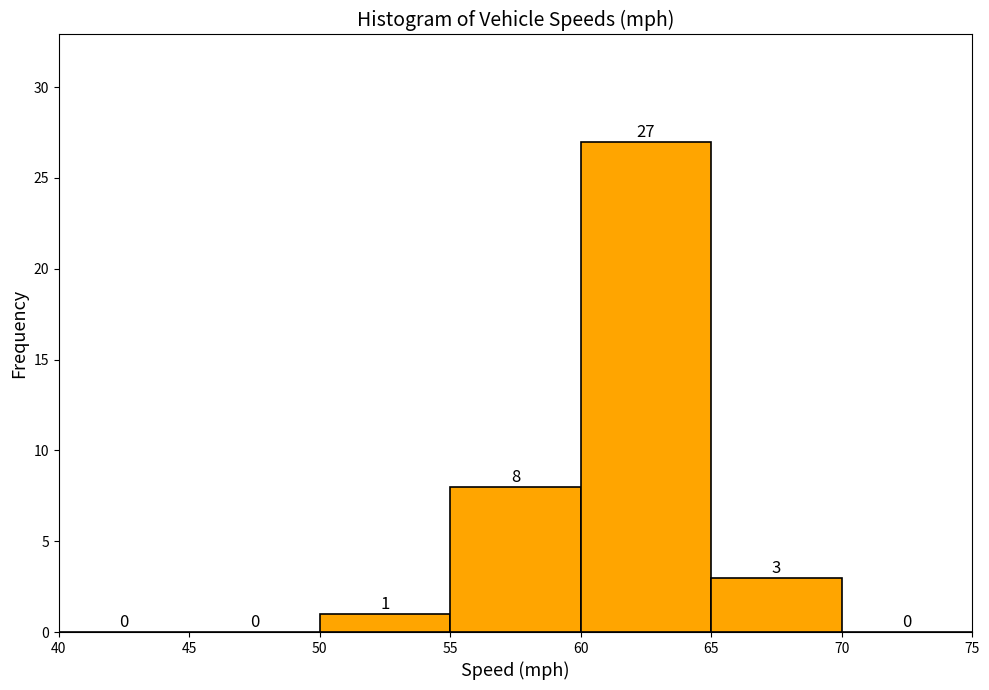

What is the height of the bar covering 50 to 55 on the x-axis?

1